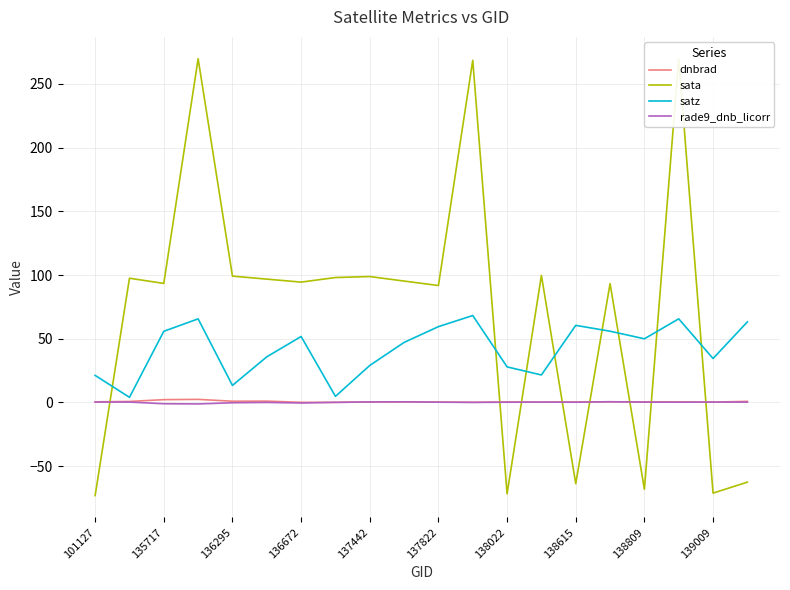

What is the highest value of the satz series?

68.2